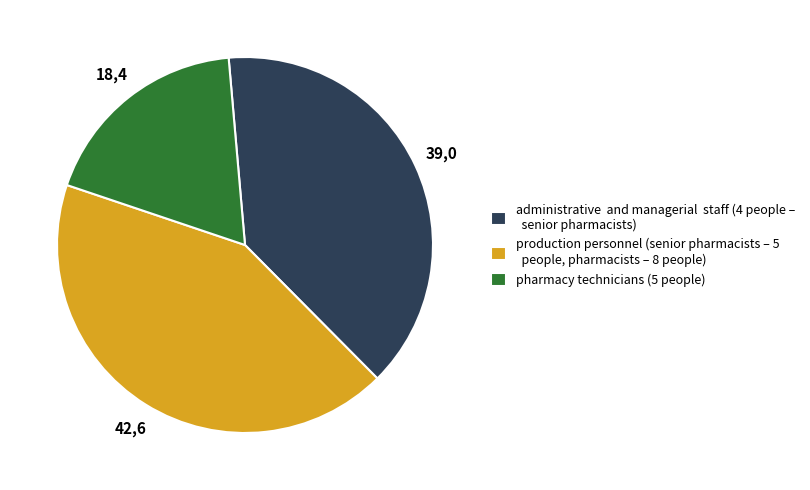

How many segments does this pie chart have?

3